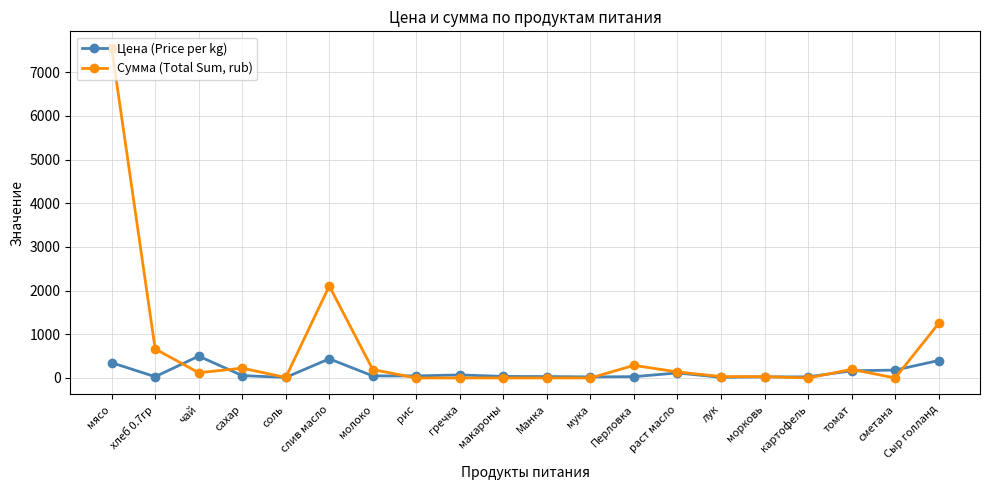

What is the value of the Цена (Price per kg) point at the 19th from the left?

180.0